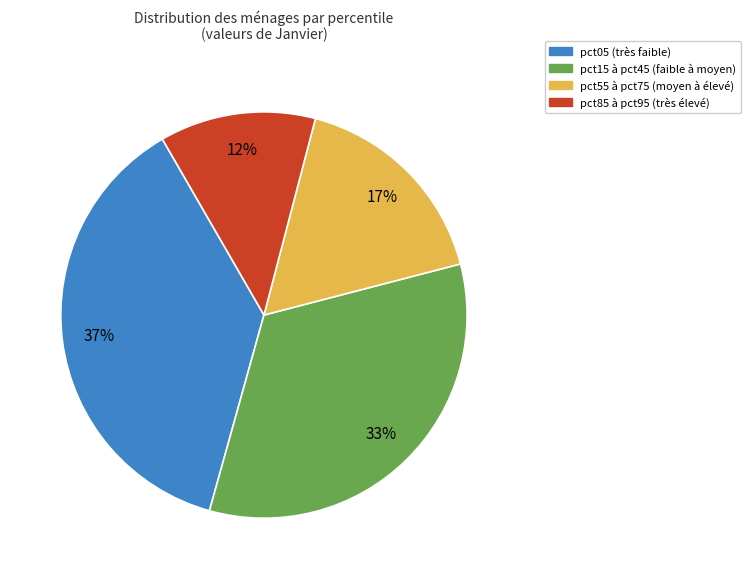

Is the sum of pct85 à pct95 (très élevé) and pct15 à pct45 (faible à moyen) greater than half?

No